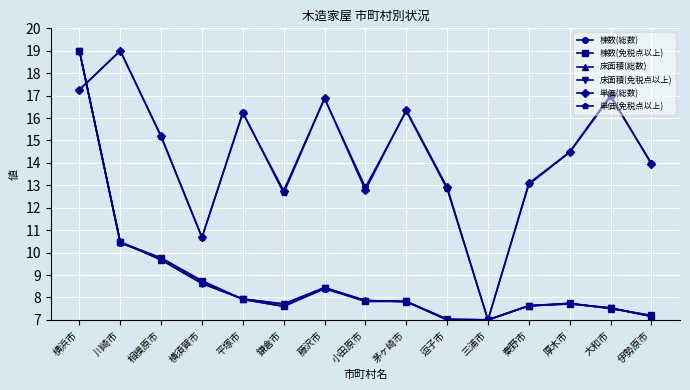

The 床面積(免税点以上) series shows 9.7 at 相模原市. True or false?

True